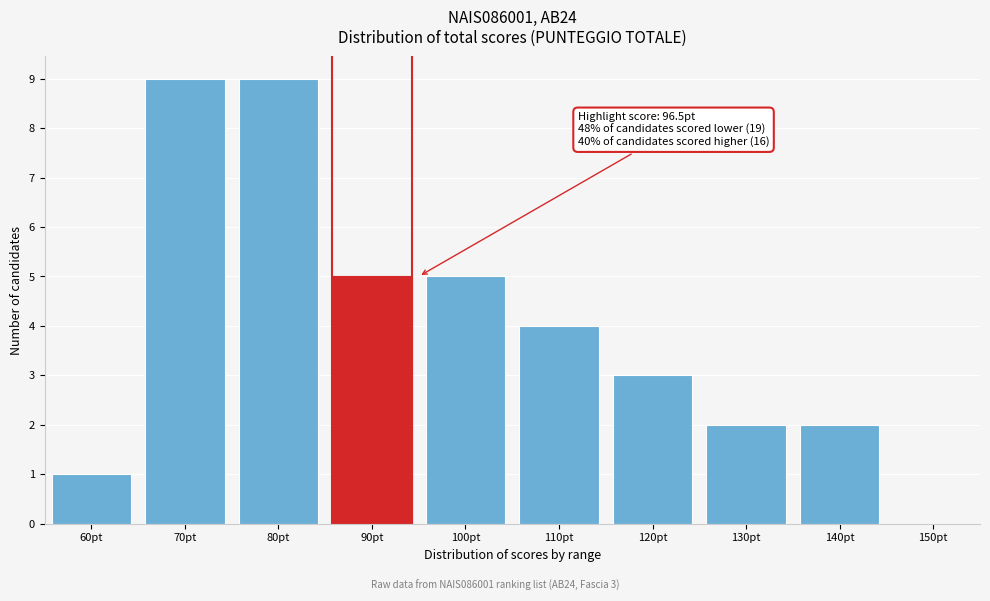

Reading left to right, list all the values displayed in this chart.

60pt=1	70pt=9	80pt=9	90pt=5	100pt=5	110pt=4	120pt=3	130pt=2	140pt=2	150pt=0